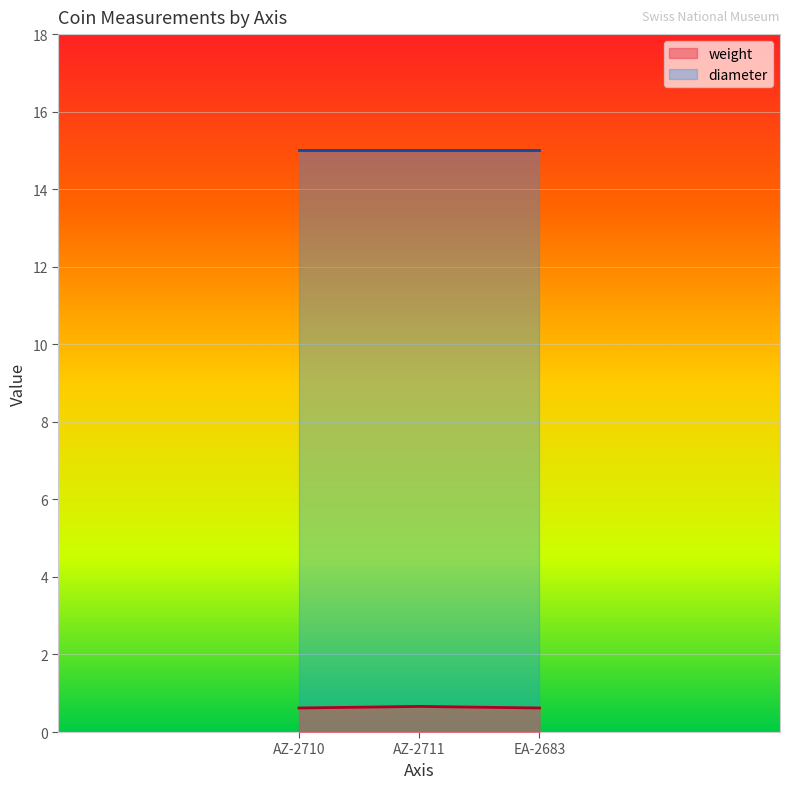

What is the spread (max minus min) of values at AZ-2710?

14.4